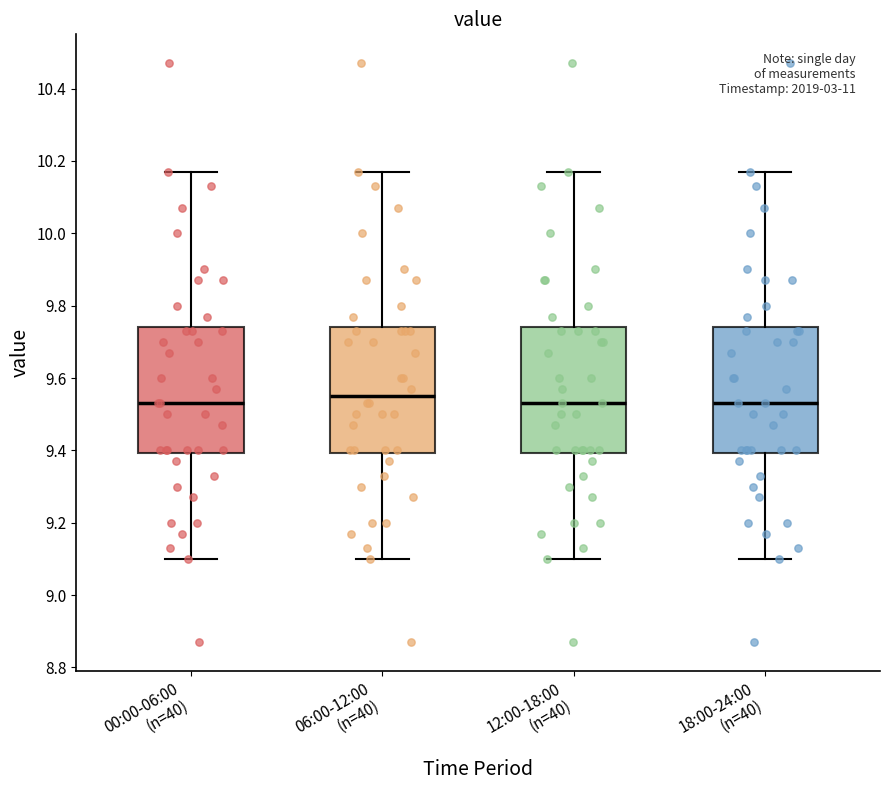

Where does the median line of the box for 00:00-06:00 (n=40) sit on the y-axis? The values are not printed on the chart, so give them approximately, as read against the axis.

9.54